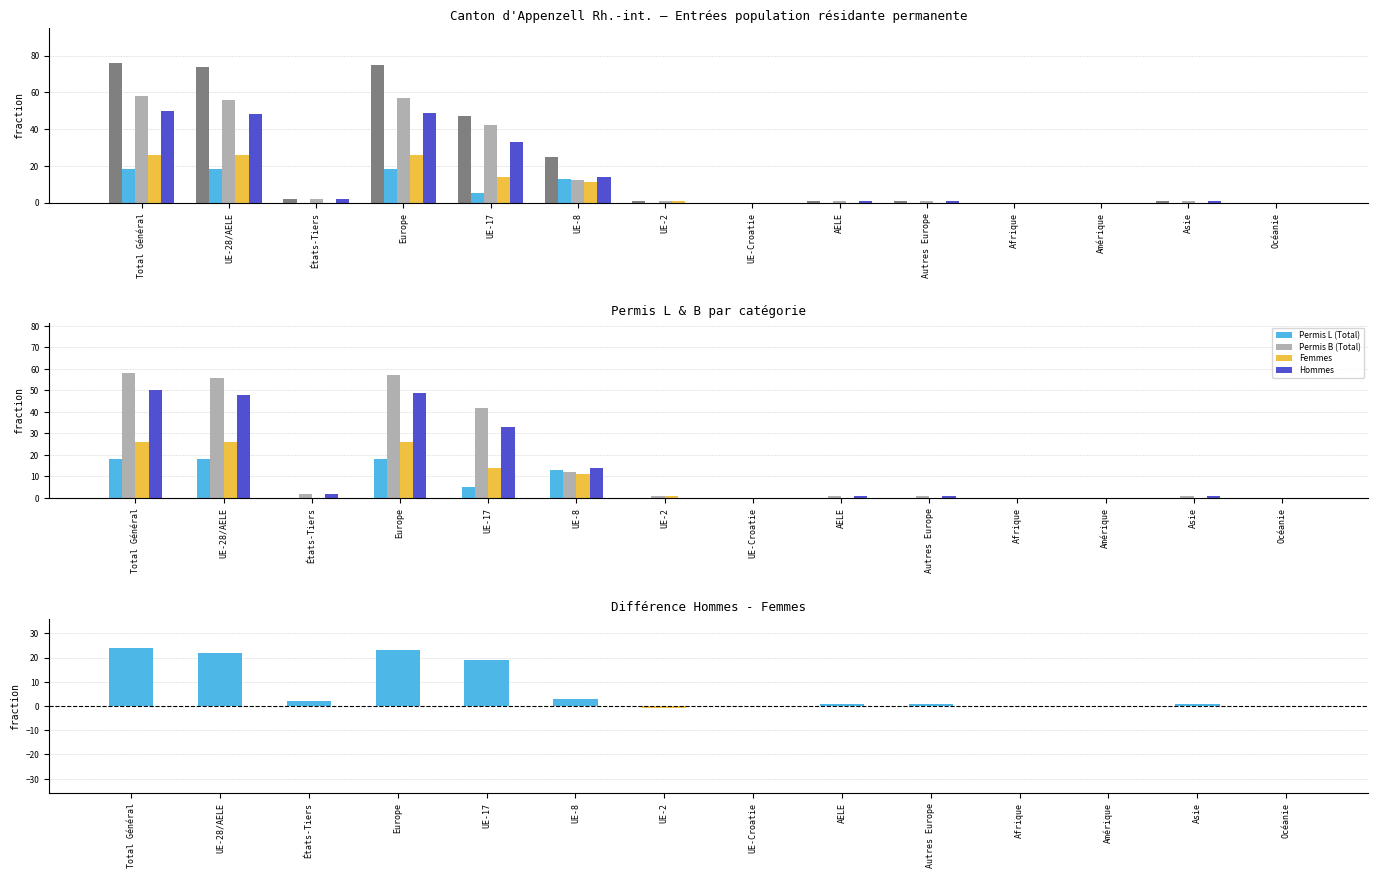

Reading left to right, transcribe all the data shown in this chart.

Total: 76	74	2	75	47	25	1	0	1	1	0	0	1	0
Permis L (Total): 18	18	0	18	5	13	0	0	0	0	0	0	0	0
Permis B (Total): 58	56	2	57	42	12	1	0	1	1	0	0	1	0
Femmes: 26	26	0	26	14	11	1	0	0	0	0	0	0	0
Hommes: 50	48	2	49	33	14	0	0	1	1	0	0	1	0
Hommes - Femmes: 24	22	2	23	19	3	-1	0	1	1	0	0	1	0